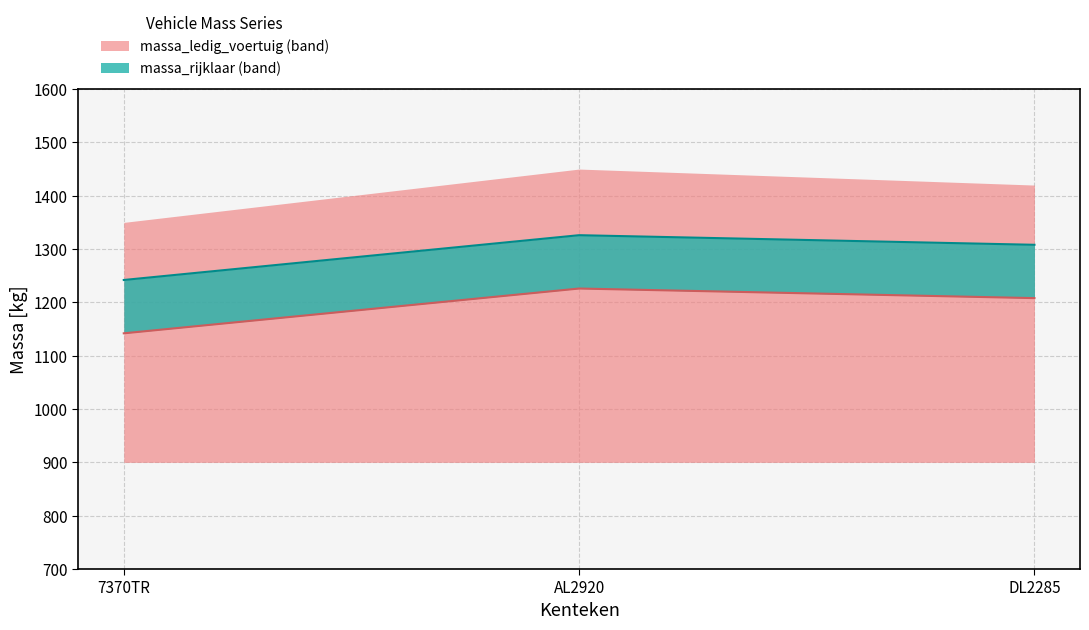

Which category has the lowest value across all series?

7370TR